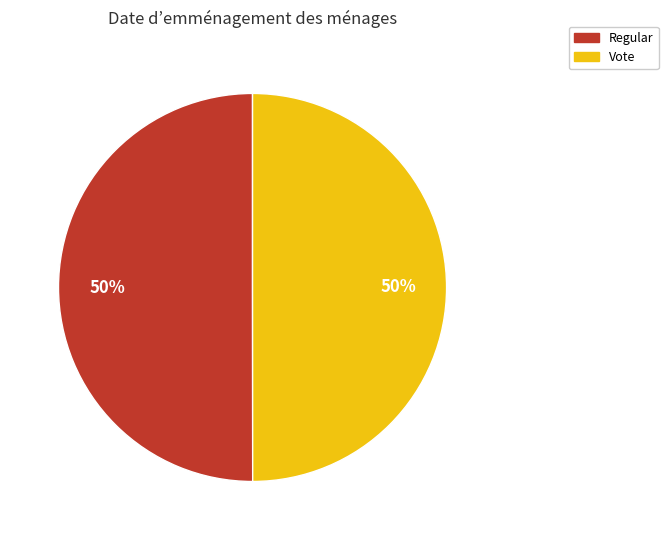

True or false: Regular accounts for 55% of the total.

False